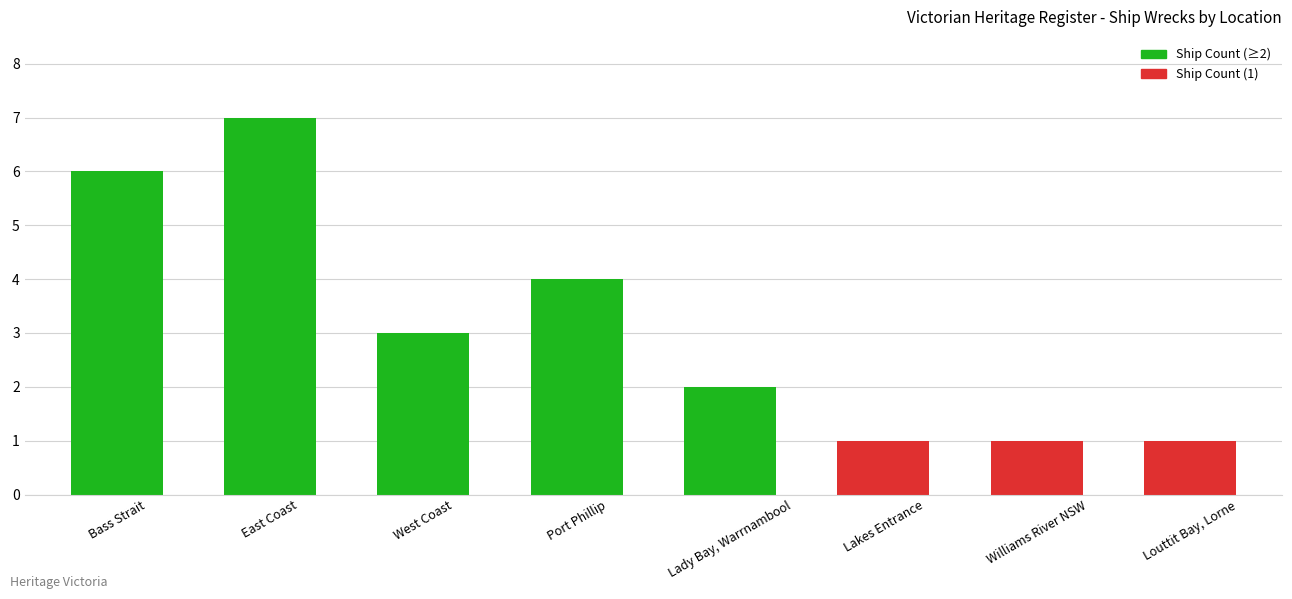

What is the change in value from Bass Strait to Louttit Bay, Lorne?

-5